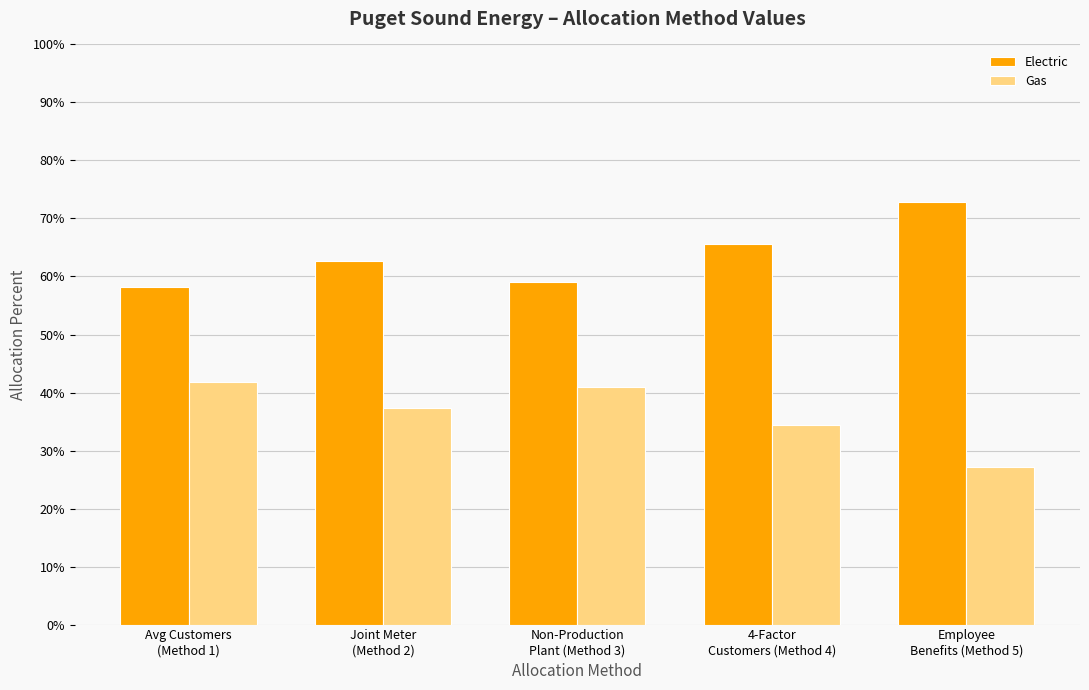

Which series has the largest range (max minus min)?

Electric